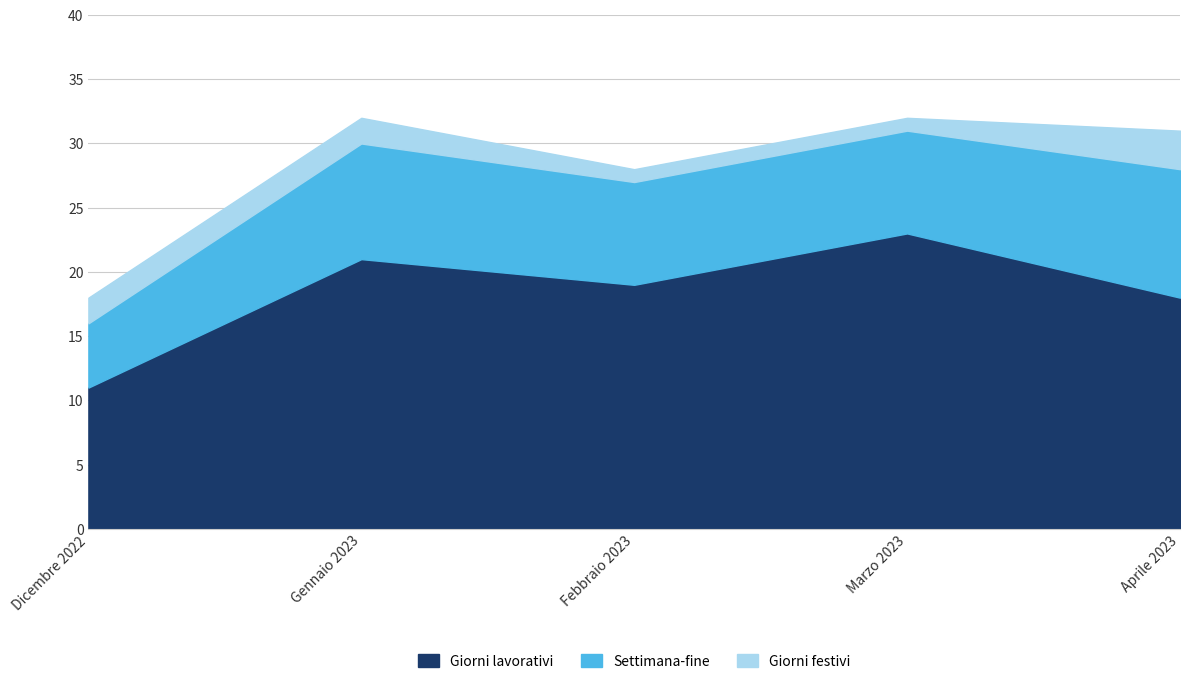

At which category is the sum across all series the highest?

Gennaio 2023